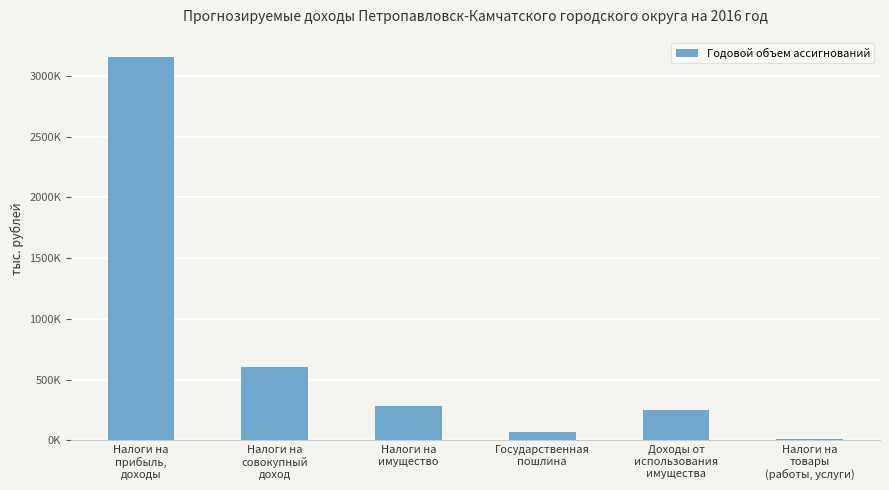

Which has a higher value, Государственная
пошлина or Налоги на
прибыль,
доходы?

Налоги на
прибыль,
доходы